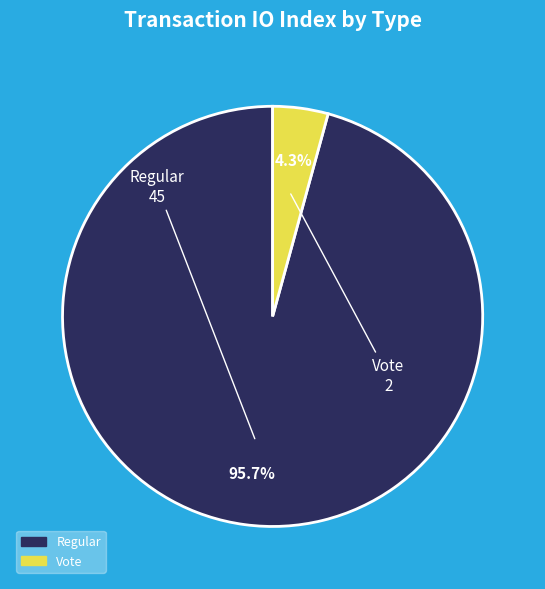

Does Vote represent more than half of the total?

No